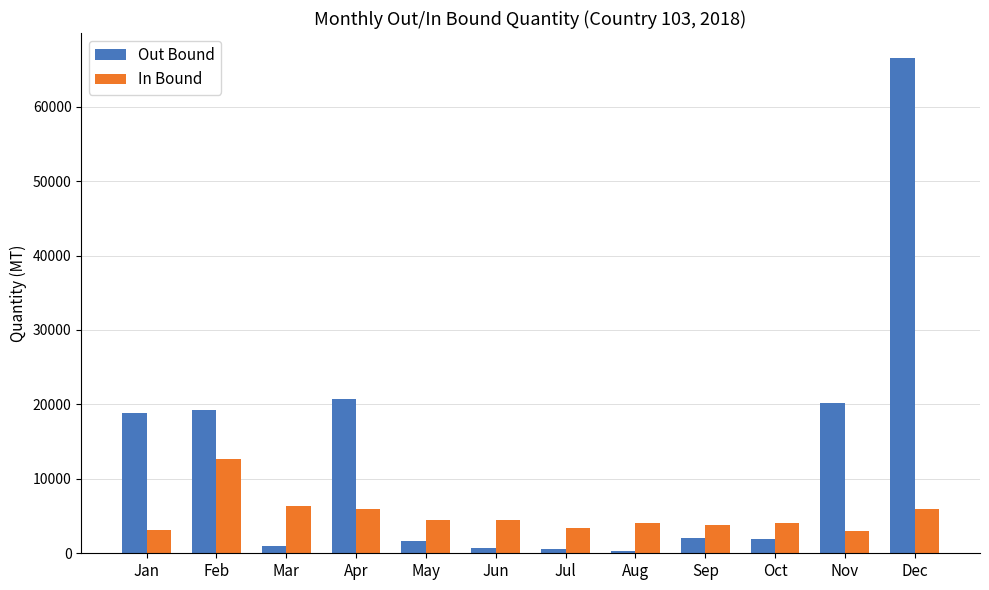

What is the difference between the In Bound values at Aug and Sep?

303